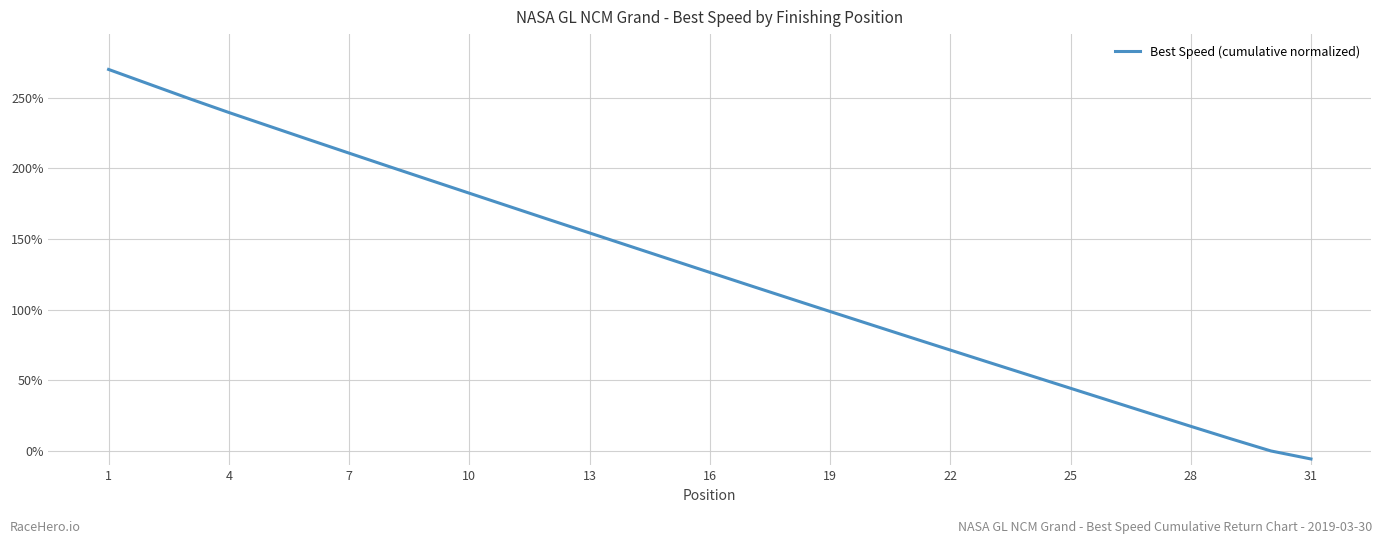

What is the greatest value displayed?

270.0